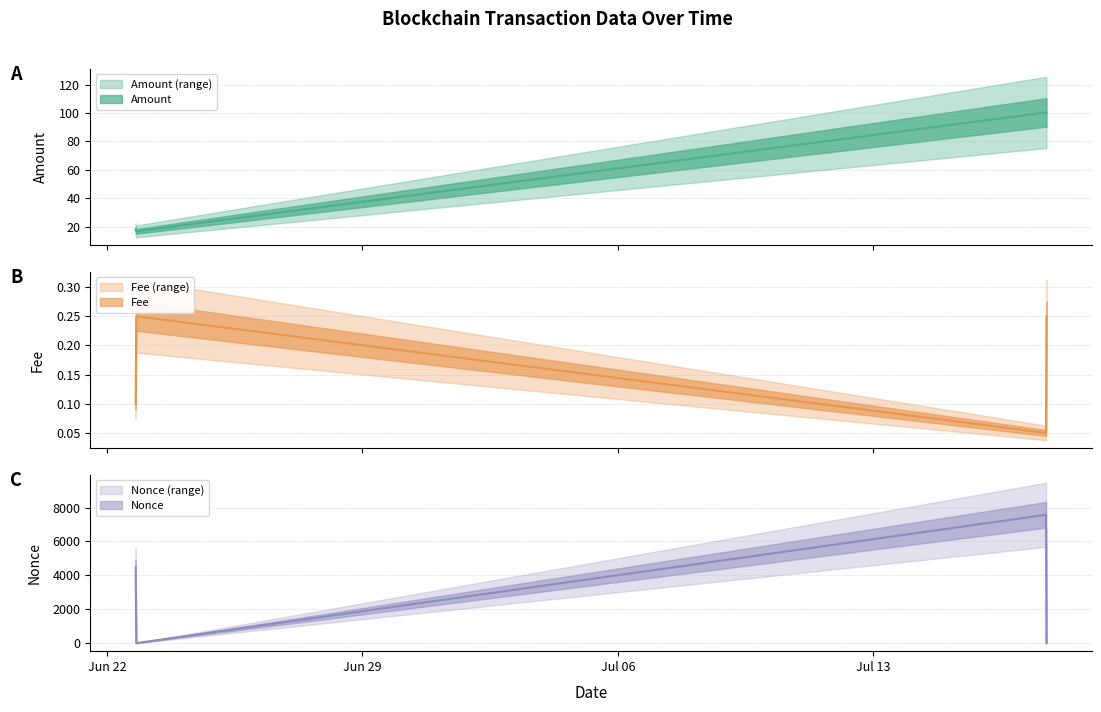

Is the value of Fee (line) at Jul 06 greater than the value of Nonce (line) at Jul 06?

No